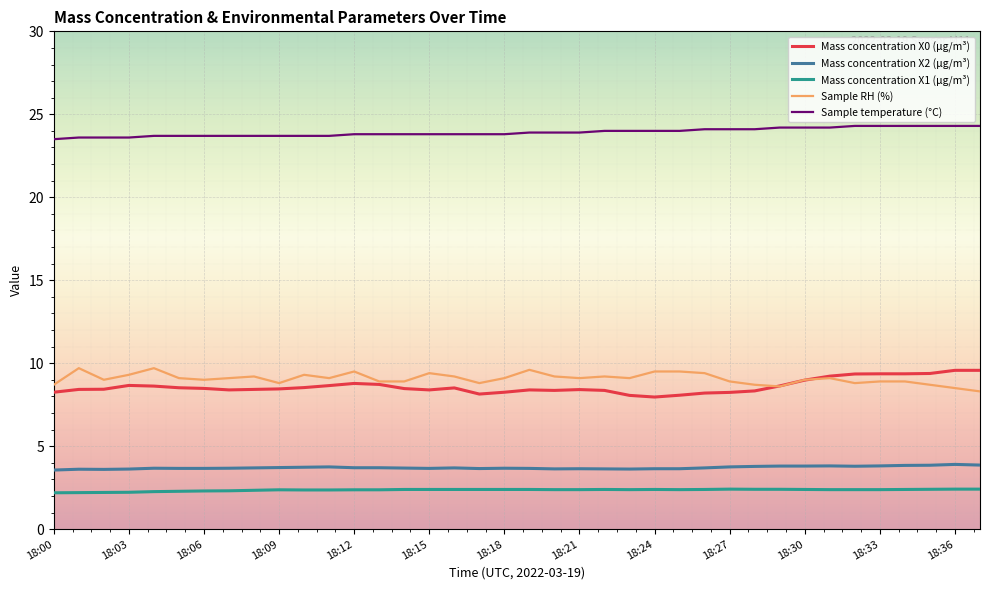

What is the maximum value for Sample temperature (°C)?

24.3